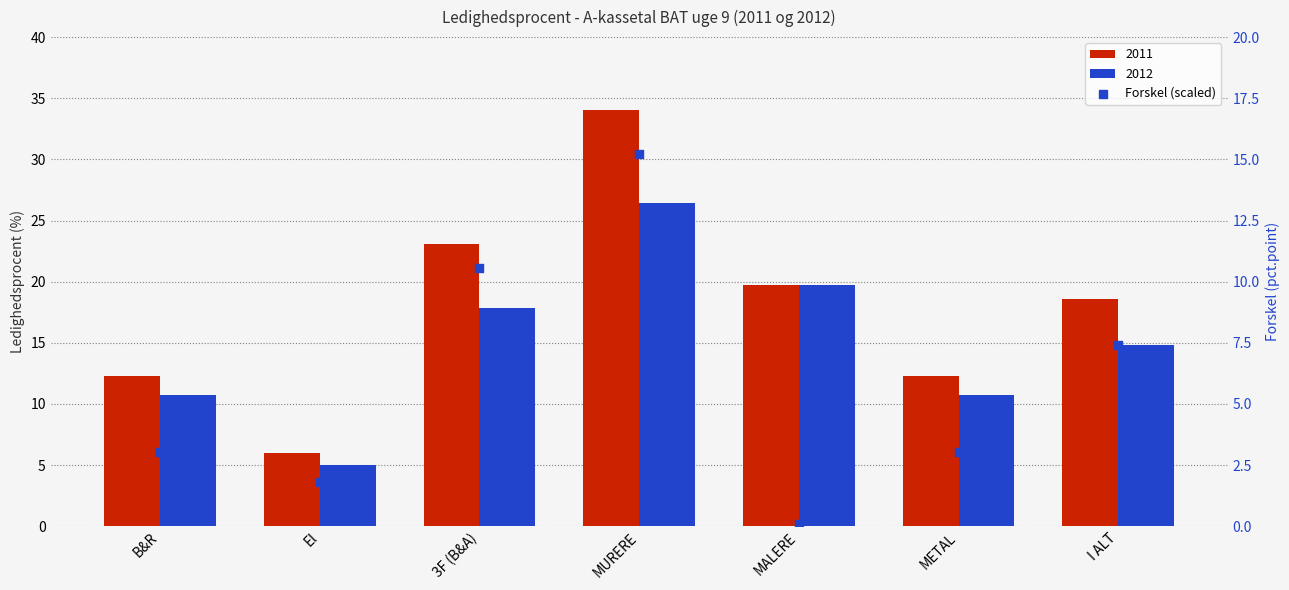

Which has a higher value, B&R or I ALT?

I ALT